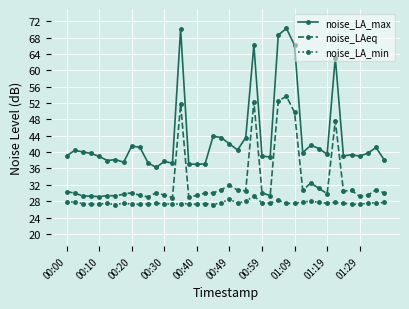

What is the value of the noise_LA_max point at the 12th from the left?

36.3